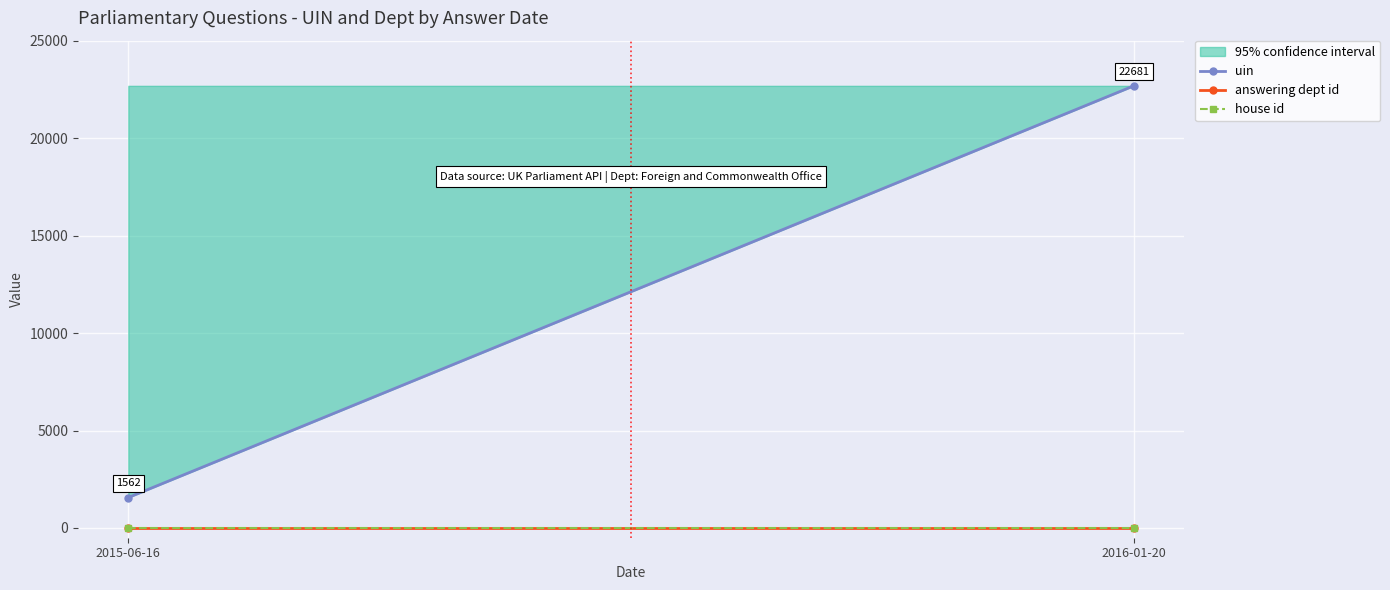

Where is uin nearest to the value 12121?

2015-06-16